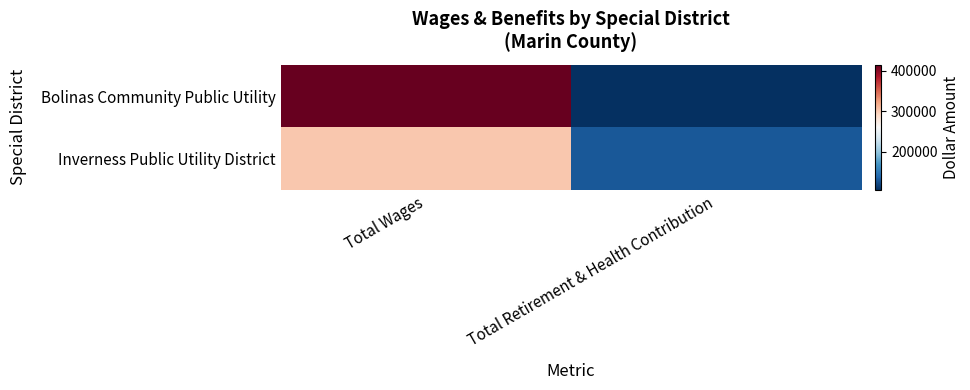

List the series in order of their peak value, highest first.

Bolinas Community Public Utility, Inverness Public Utility District